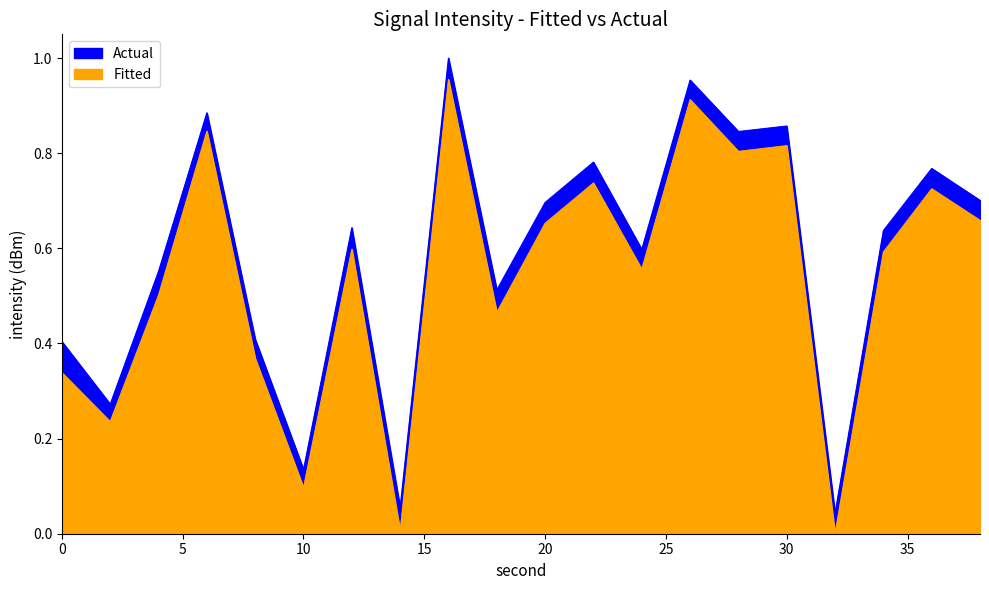

The value of Fitted at 30 is 0.2. True or false?

False